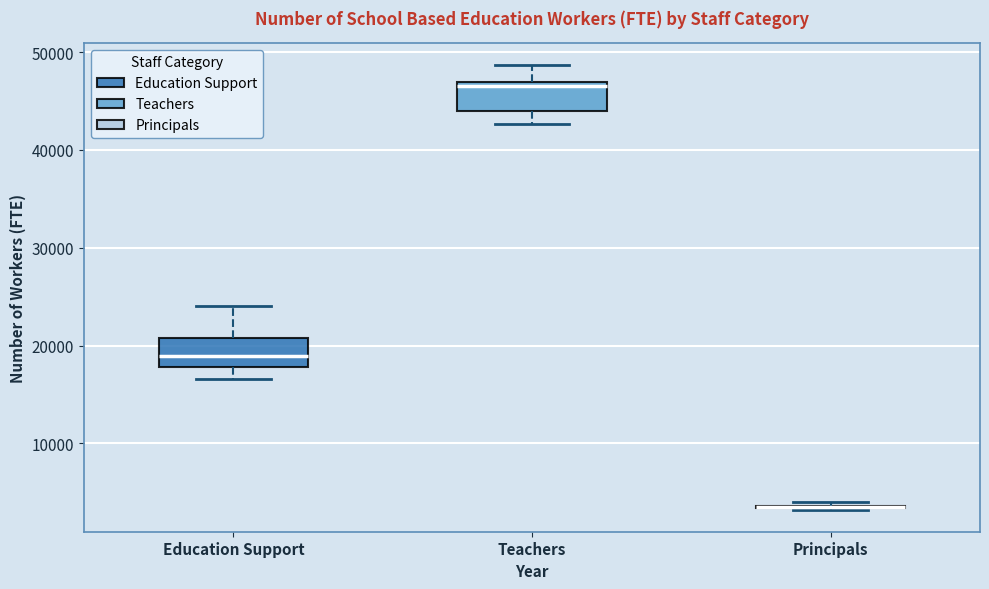

Reading left to right, read every box against the y-axis: the position of its median line, the range the box covers, and the ends of its whiskers. The values are not printed on the chart, so give them approximately, as read against the axis.

Education Support: median 19000, box 18000 to 21000, whiskers 17000 to 24000
Teachers: median 47000 (just below the box's upper edge), box 44000 to 47000, whiskers 43000 to 49000
Principals: box collapsed to a line at 4000, whiskers 3000 to 4000